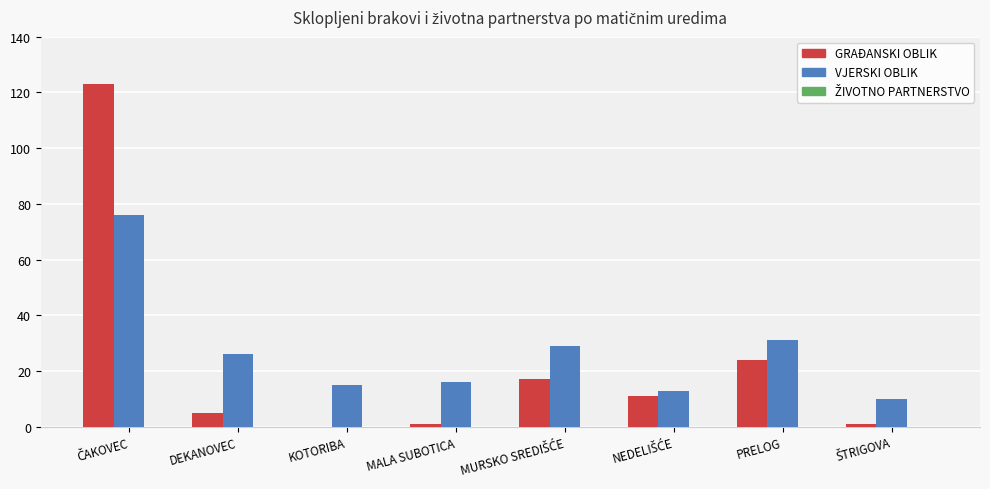

The VJERSKI OBLIK series shows 23 at MALA SUBOTICA. True or false?

False